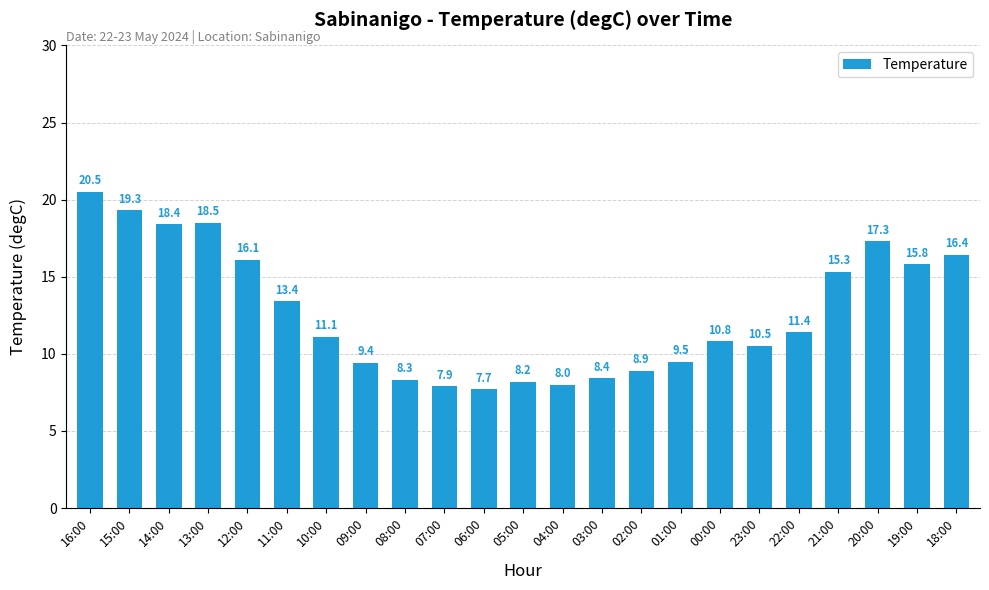

Between 04:00 and 00:00, which is larger?

00:00